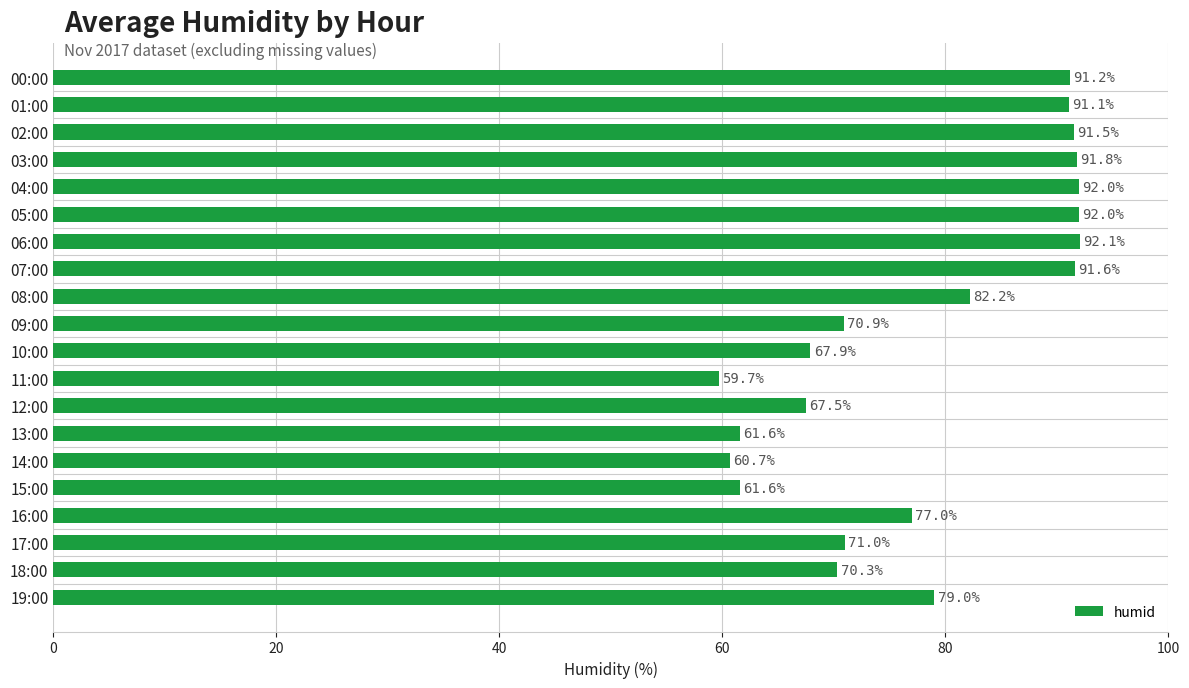

What is the minimum value shown in the chart?

59.7